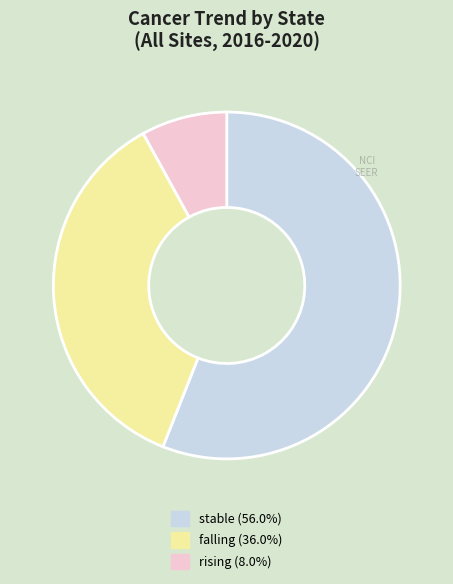

What is the majority slice?

stable